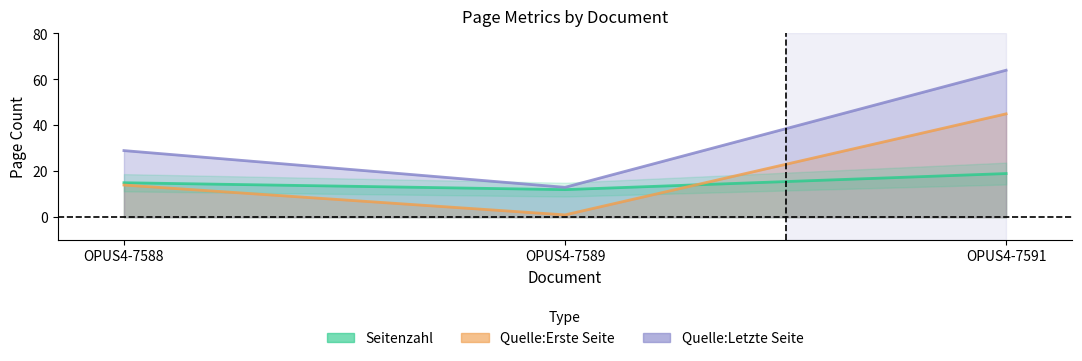

Where is Quelle:Erste Seite nearest to the value 23?

OPUS4-7588